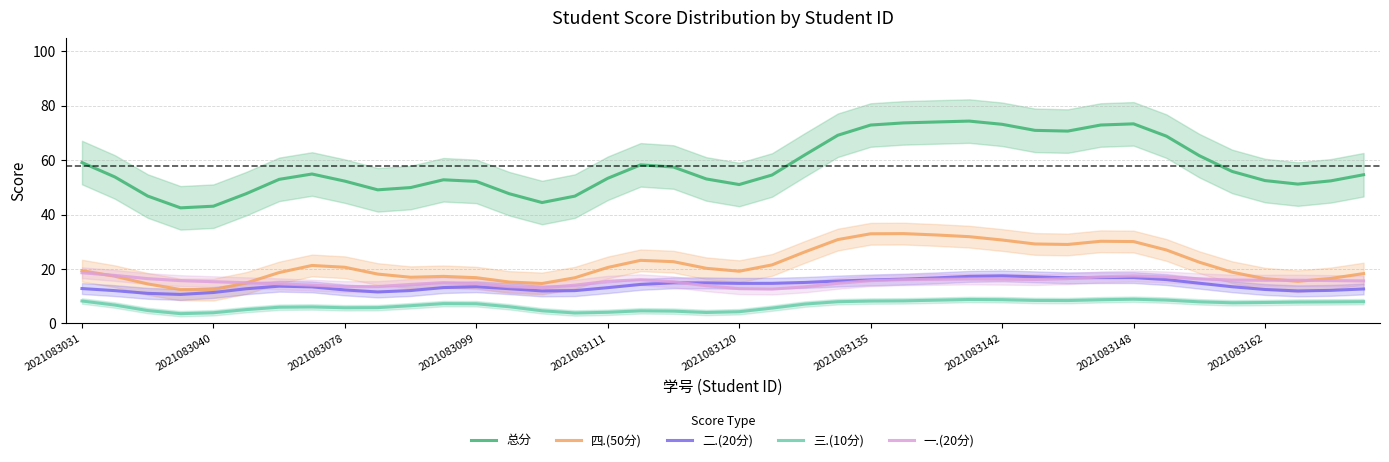

The value of 二.(20分) at 2021083162 is 5.2. True or false?

False